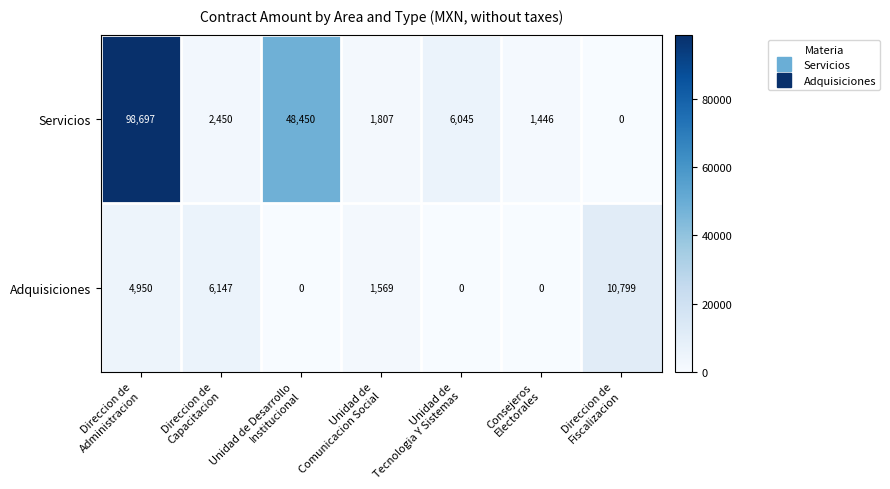

Which series has the widest spread of values?

Servicios